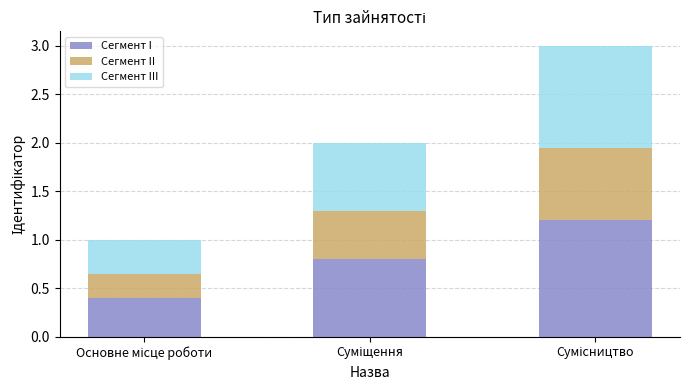

What is the minimum value for Сегмент I?

0.4